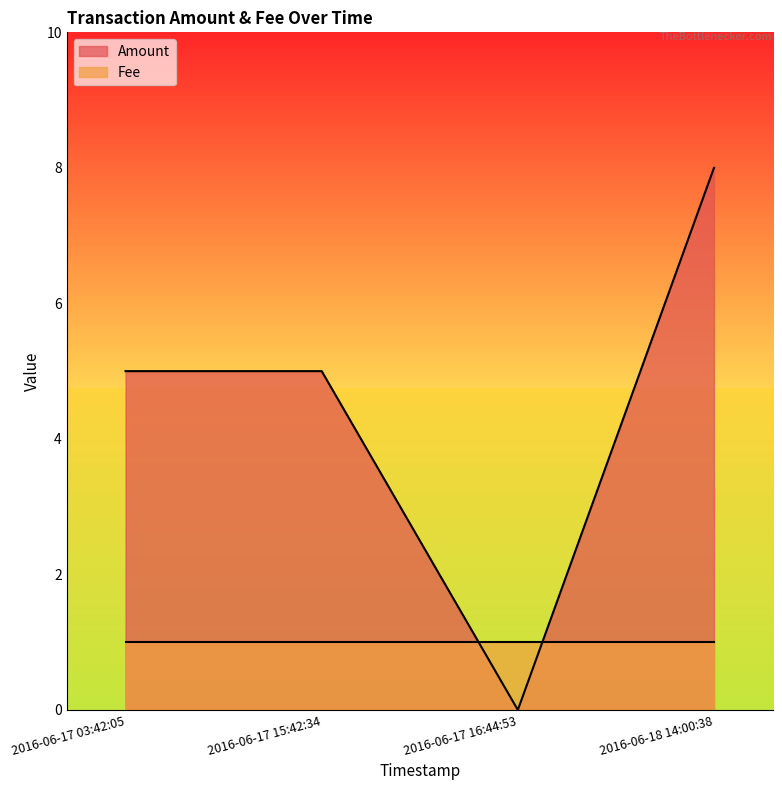

What value does the data have at 2016-06-18 14:00:38?

8